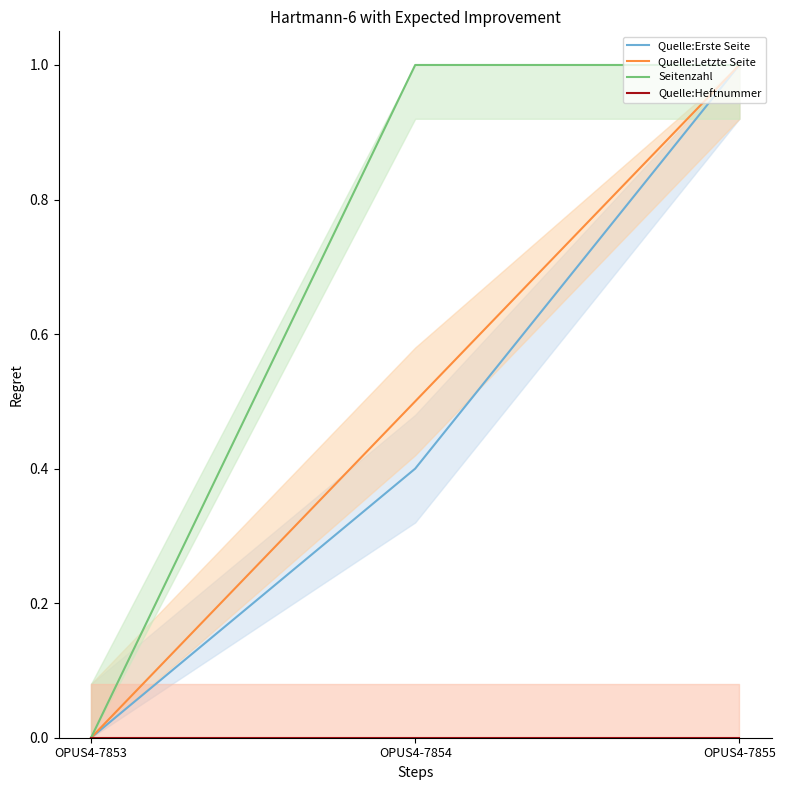

What is the difference between the Quelle:Erste Seite values at OPUS4-7853 and OPUS4-7854?

0.4